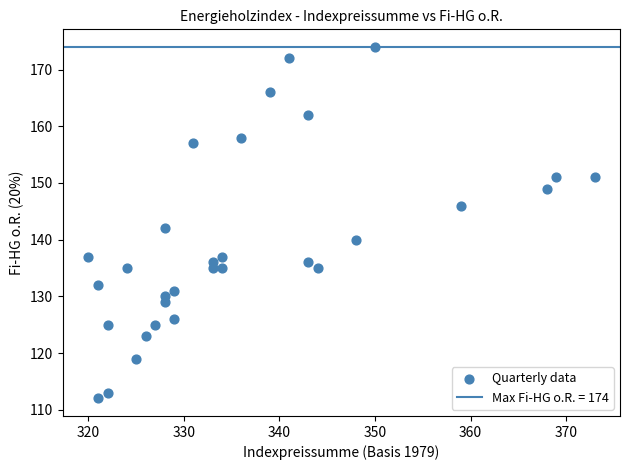

What is the range of X values (max minus min)?

53